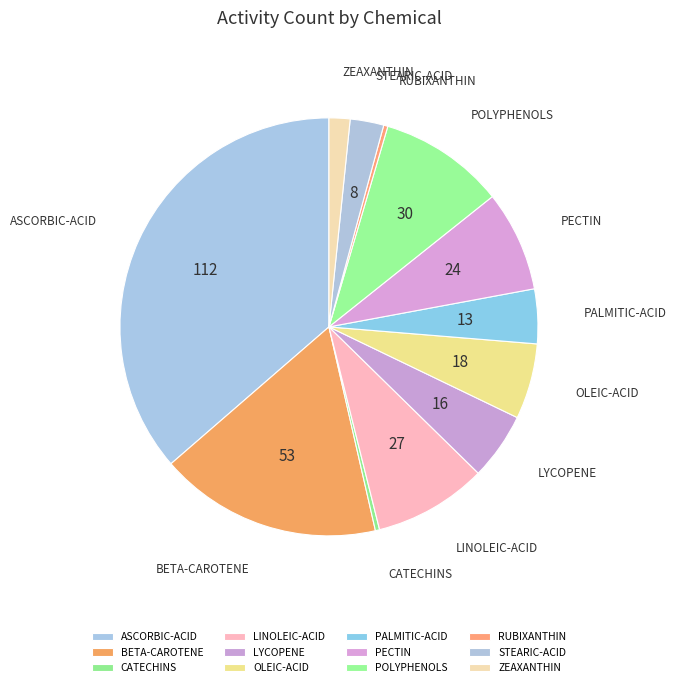

The LYCOPENE slice represents 5% of the pie. True or false?

True